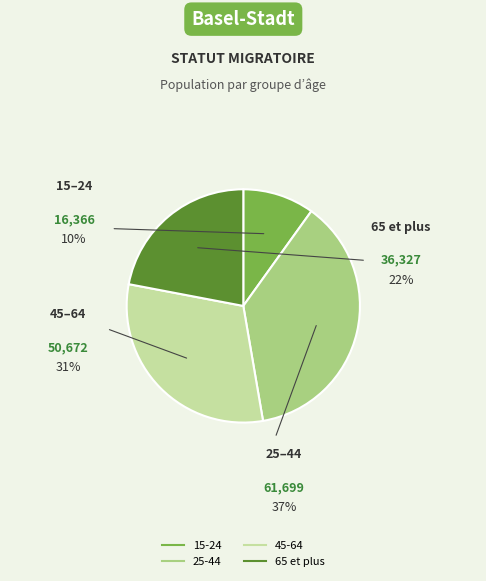

Rank the categories by value from highest to lowest.

25-44, 45-64, 65 et plus, 15-24